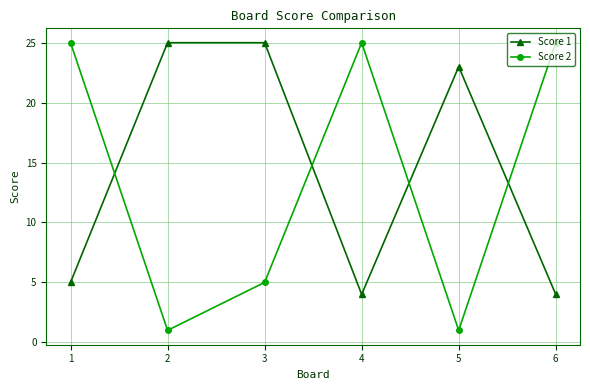

What is the value of the Score 1 point at the 1st from the left?

5